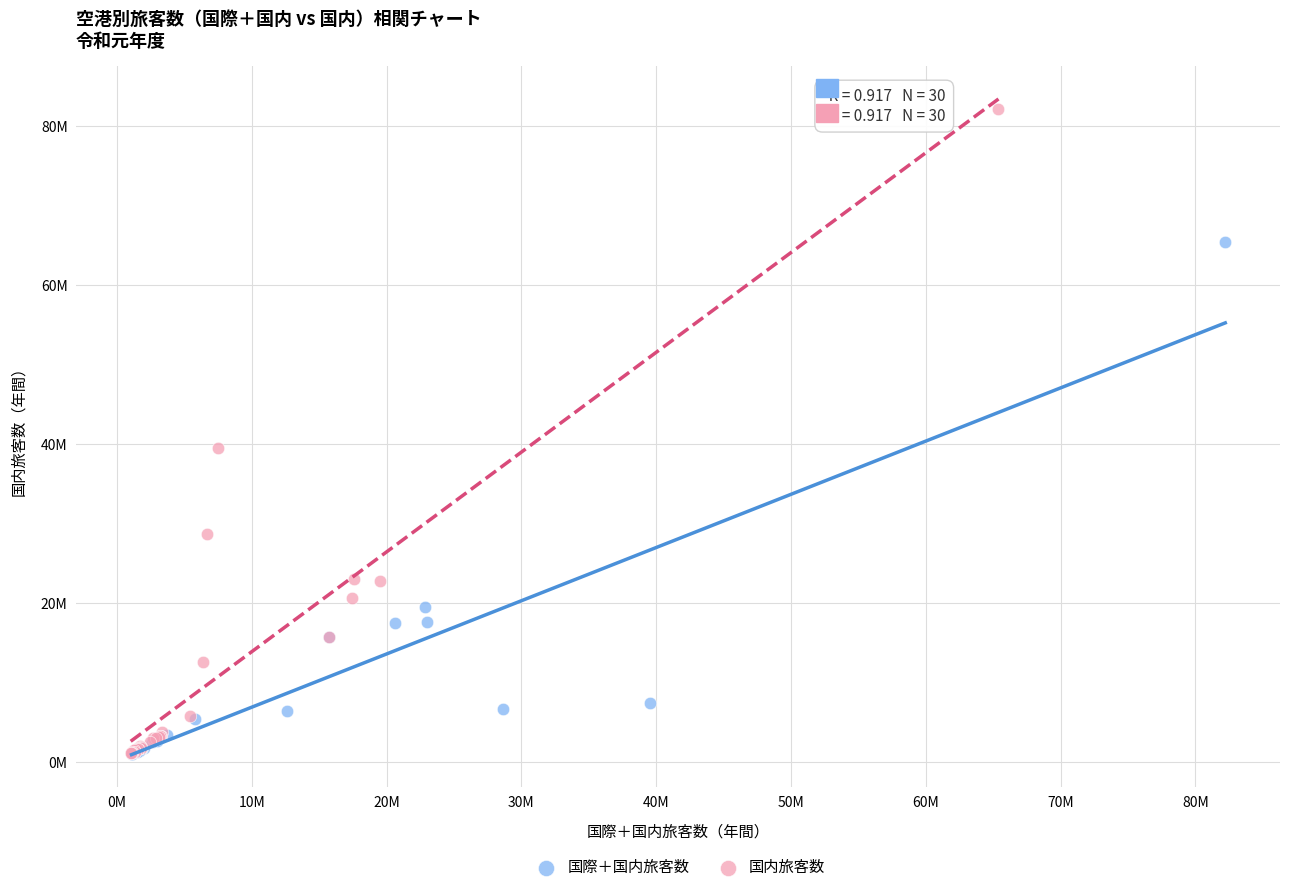

What are all the series names shown in the legend?

国際＋国内旅客数, 国内旅客数